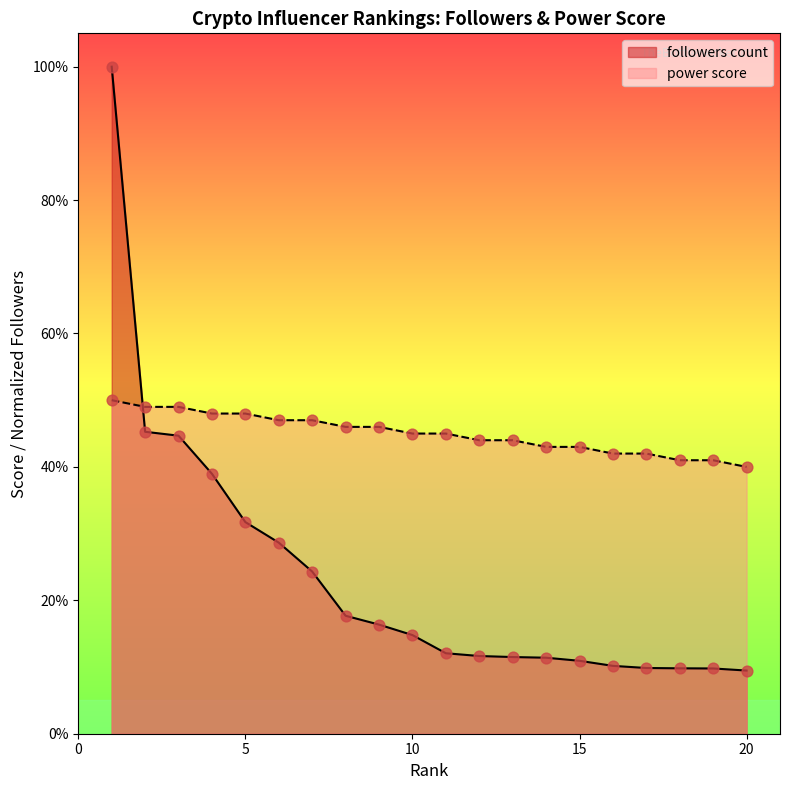

What are all the series names shown in the legend?

followers count, power score